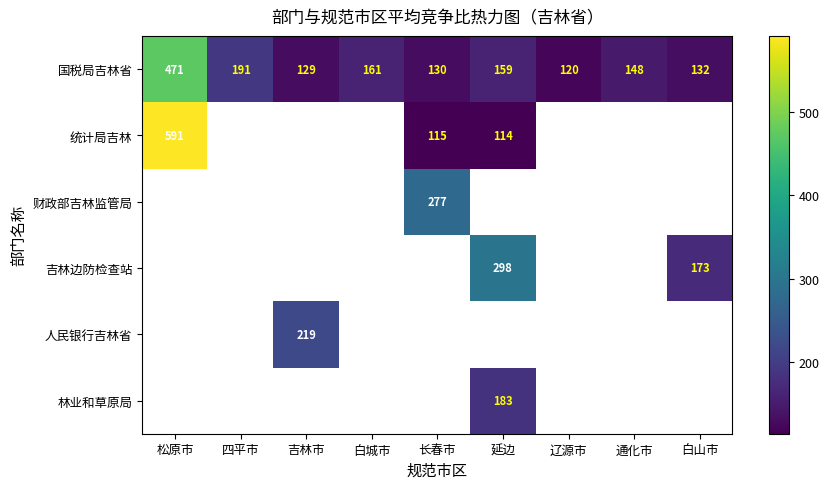

What is the sum of the 国税局吉林省 values at 长春市 and 吉林市?

259